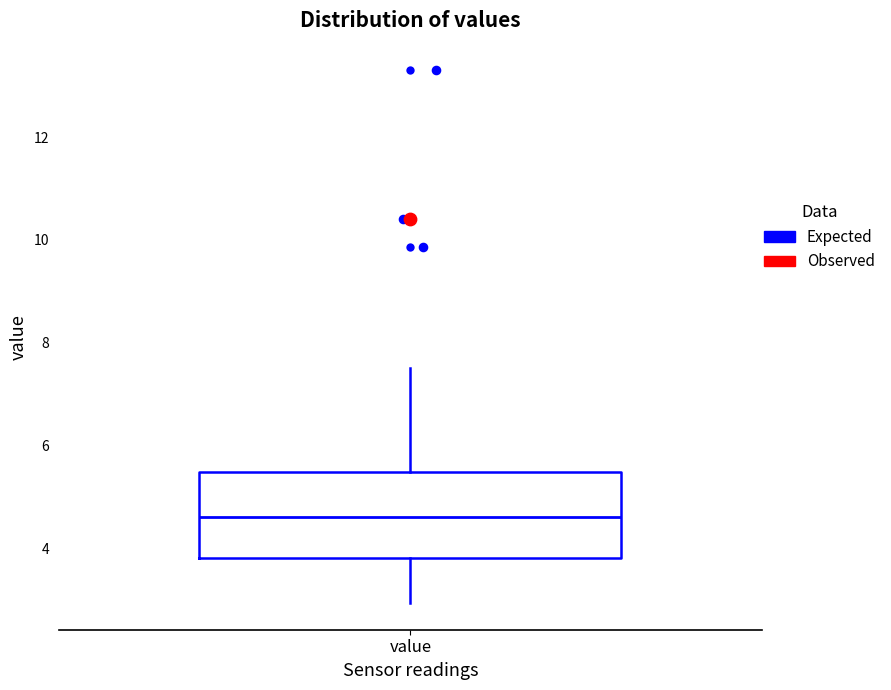

Read this box plot against the y-axis: the position of the median line, the range covered by the box, and the ends of both whiskers. The values are not printed on the chart, so give them approximately, as read against the axis.

median 4.6, box 3.8 to 5.4, whiskers 3.0 to 7.6